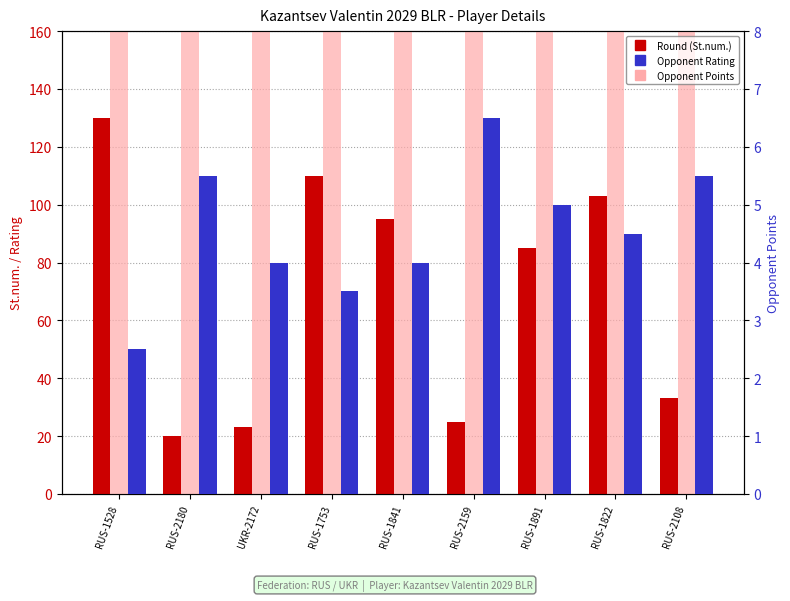

Where is Round (St.num.) nearest to the value 75?

RUS-1891